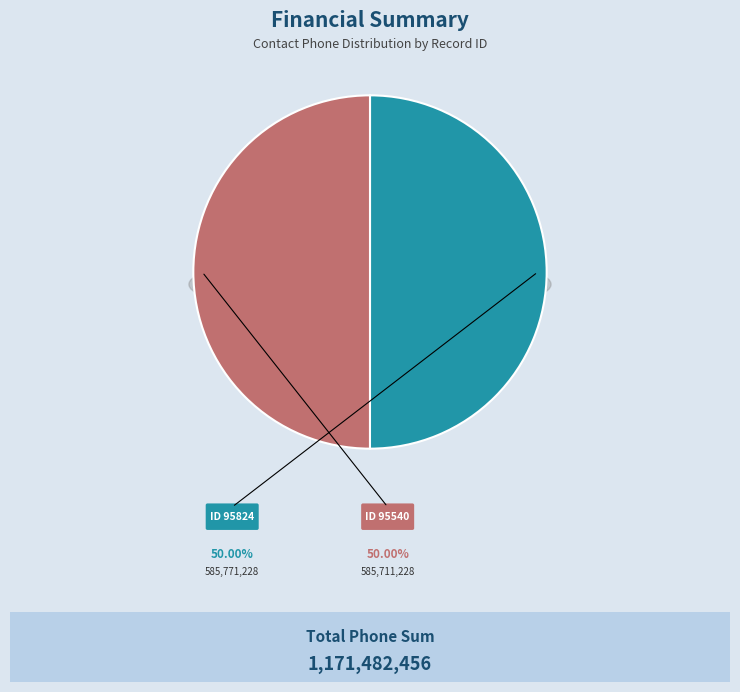

To the nearest percent, what percentage of the pie is 95824?

50%